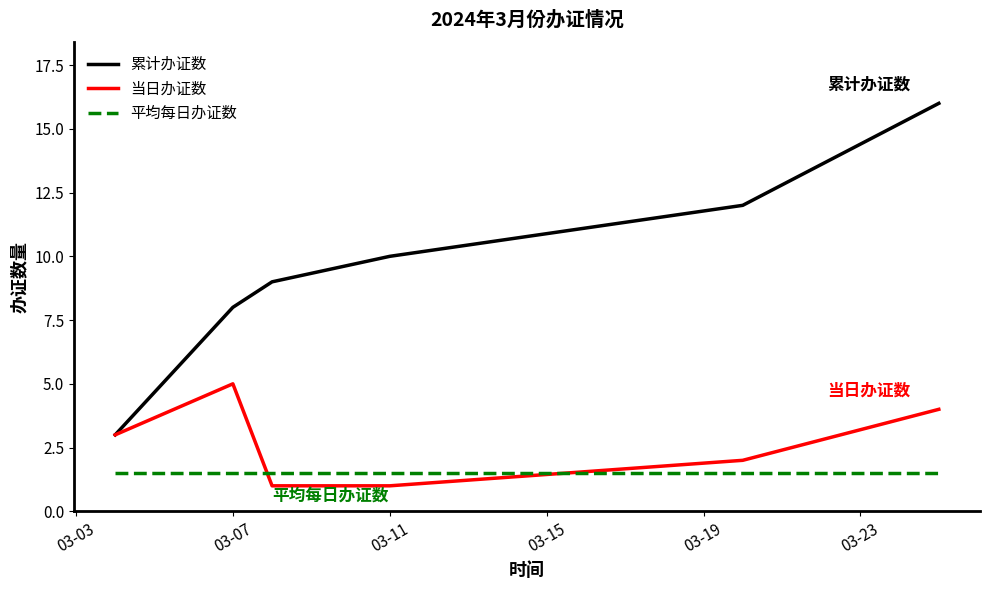

Which series has the largest range (max minus min)?

累计办证数